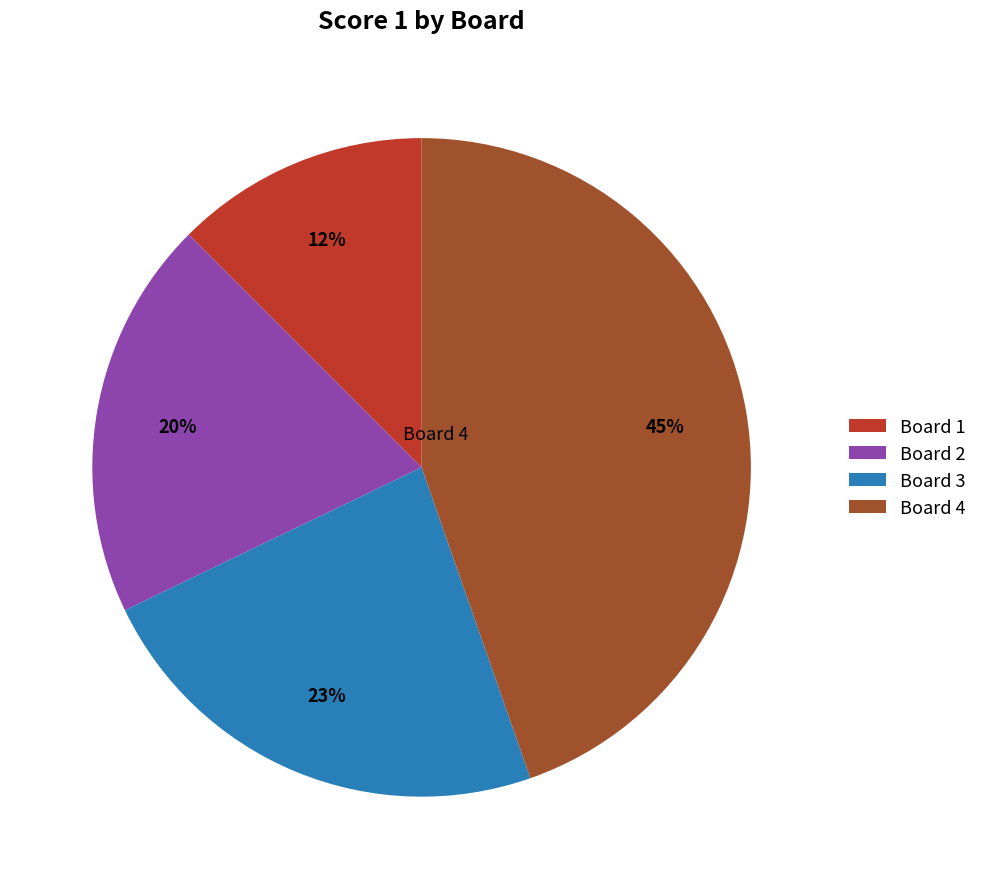

Which has a higher value, Board 3 or Board 1?

Board 3